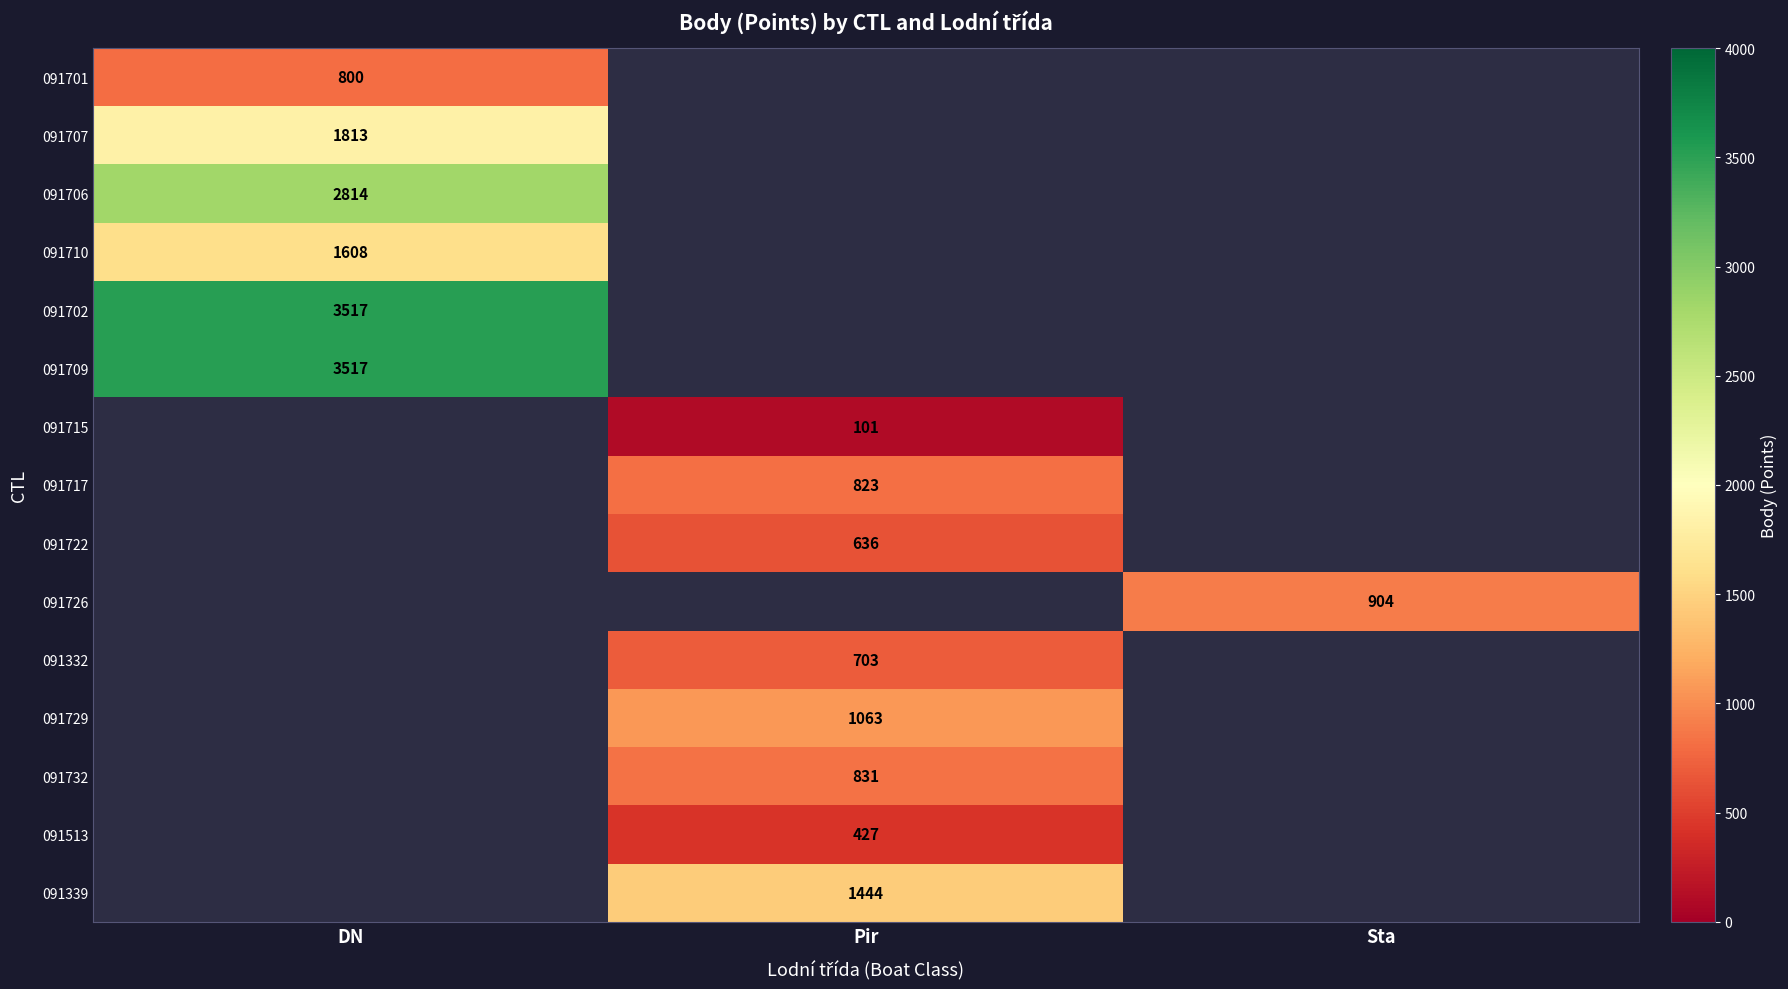

The 091706 series shows 3800.1 at DN. True or false?

False